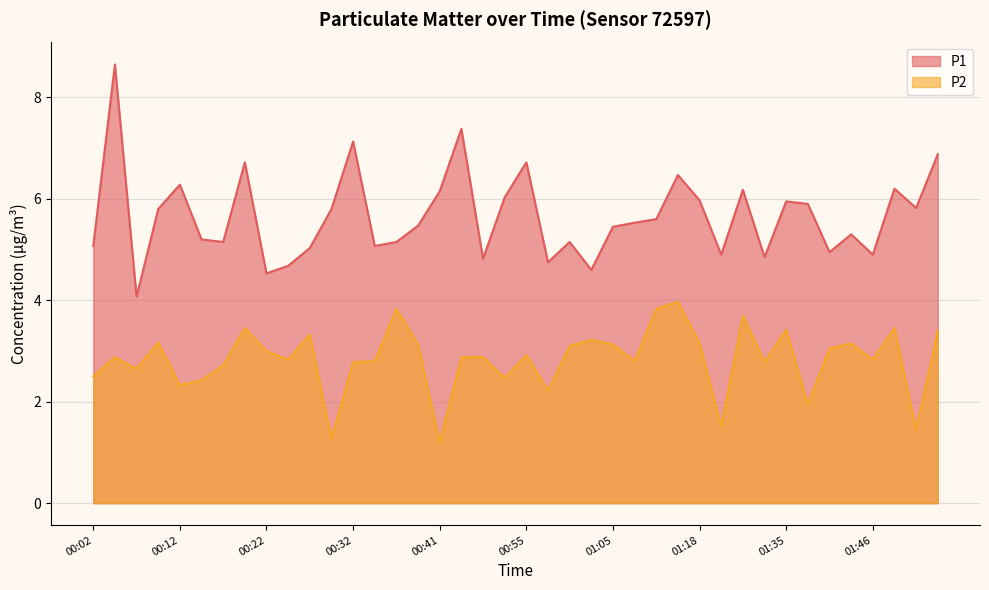

Reading left to right, list all the values displayed in this chart.

P1: 5.1	8.7	4.1	5.8	6.3	5.2	5.2	6.7	4.5	4.7	5.0	5.8	7.1	5.1	5.2	5.5	6.2	7.4	4.8	6.0	6.7	4.8	5.2	4.6	5.5	5.5	5.6	6.5	6.0	4.9	6.2	4.8	6.0	5.9	5.0	5.3	4.9	6.2	5.8	6.9
P2: 2.5	2.9	2.6	3.2	2.3	2.4	2.7	3.5	3.0	2.8	3.3	1.3	2.8	2.8	3.8	3.1	1.2	2.9	2.9	2.5	2.9	2.2	3.1	3.2	3.1	2.8	3.8	4.0	3.1	1.5	3.7	2.8	3.4	1.9	3.0	3.1	2.8	3.5	1.4	3.4